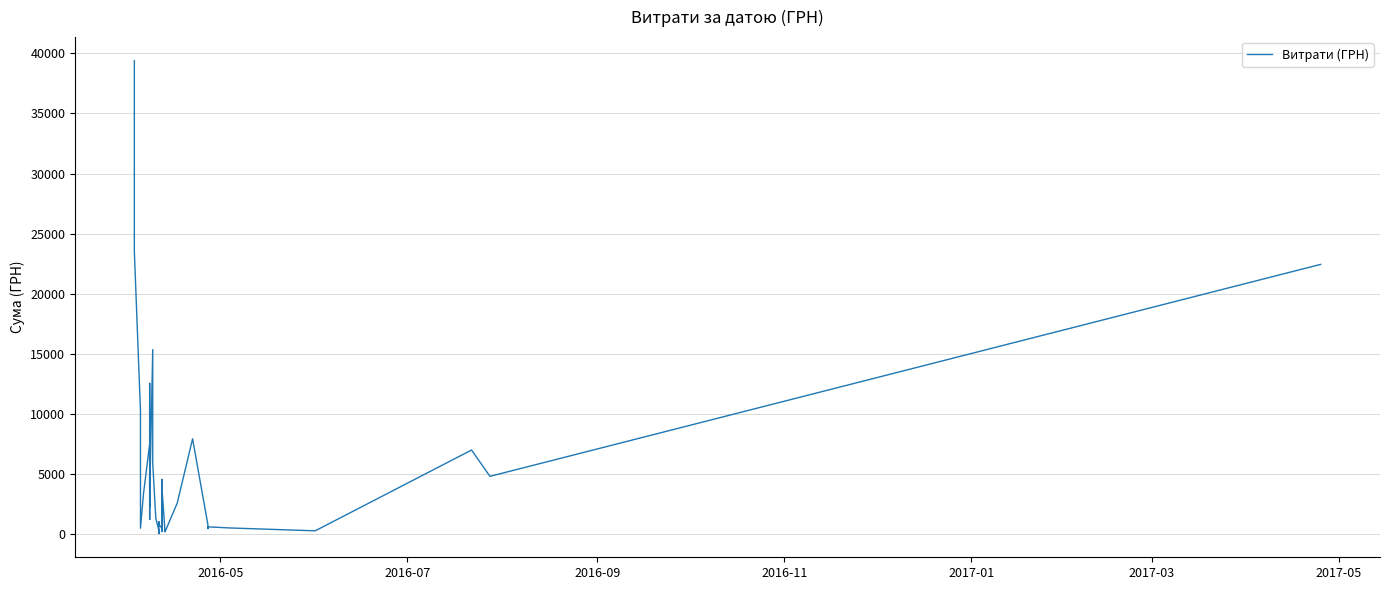

True or false: the data shows 536.3 at 18.

False